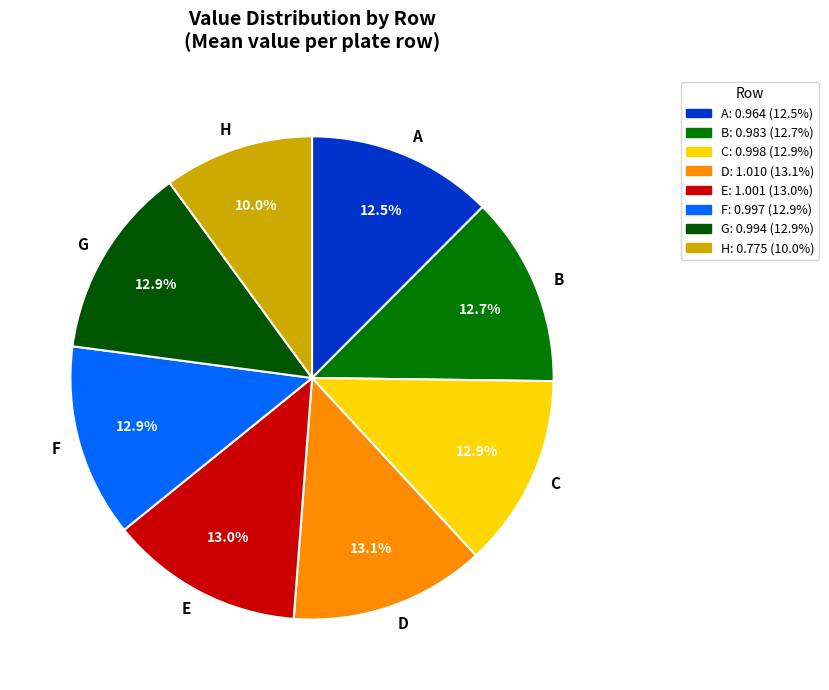

To the nearest percent, what percentage of the pie is G?

13%